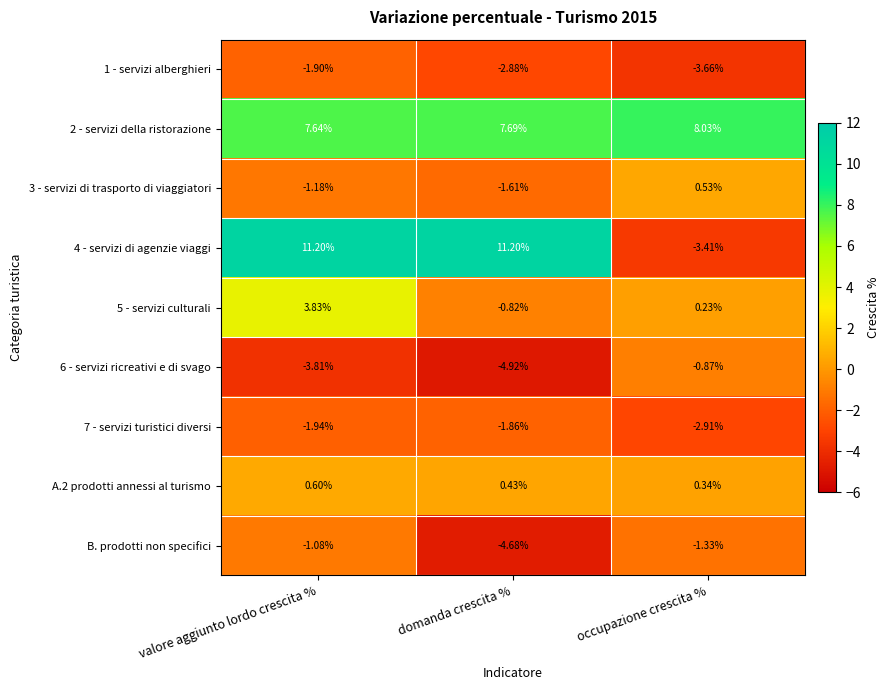

Which series has the largest range (max minus min)?

4 - servizi di agenzie viaggi